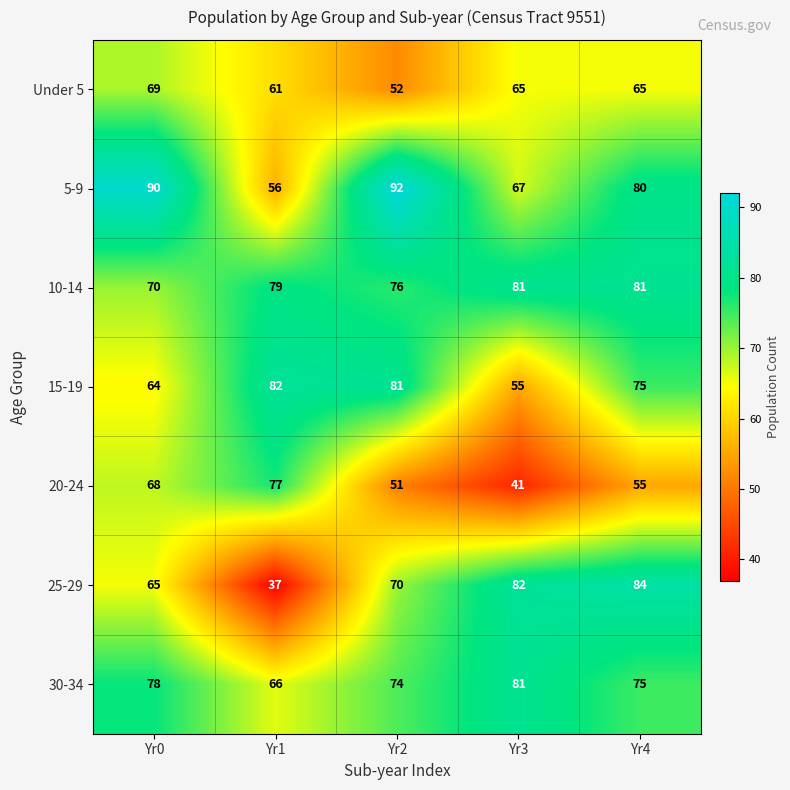

Rank the categories by 15-19 value from highest to lowest.

Yr1, Yr2, Yr4, Yr0, Yr3